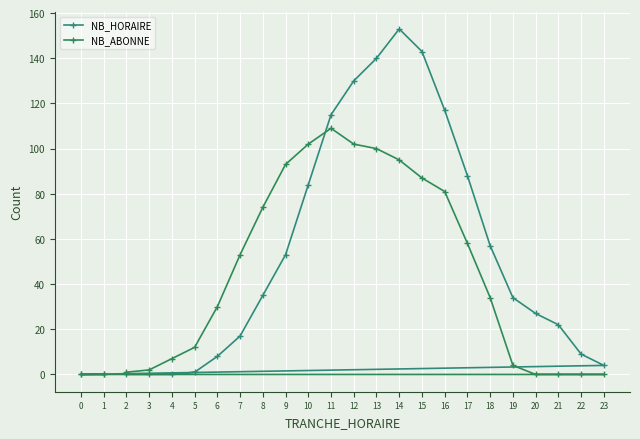

What is the greatest value displayed?

153